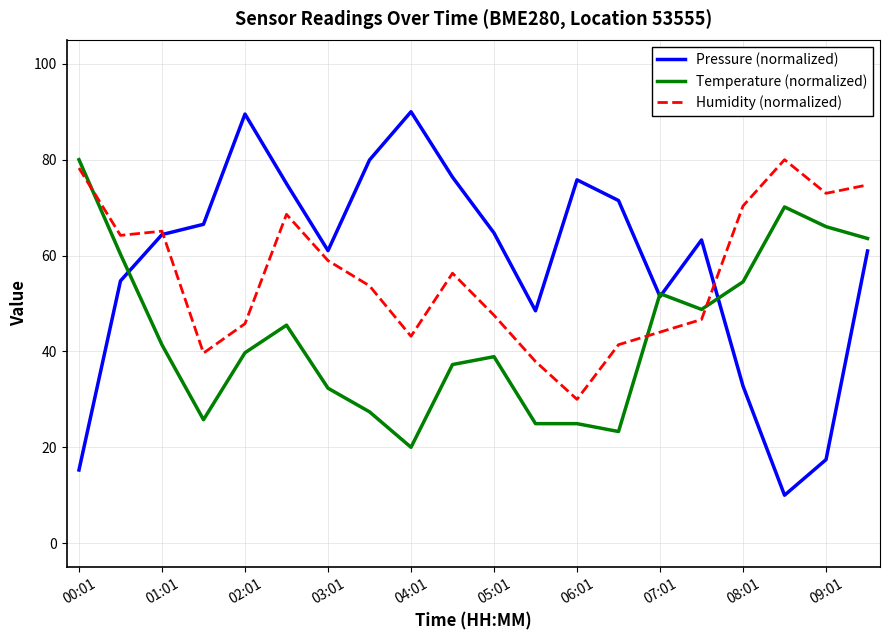

True or false: Temperature (normalized) and Humidity (normalized) intersect in this chart.

True